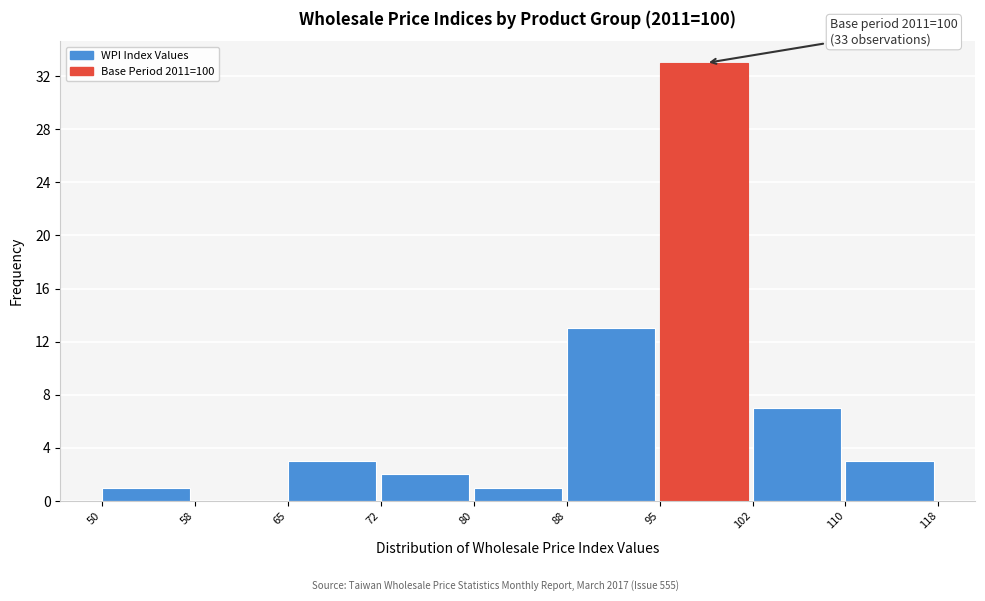

Over which range of the x-axis is the bar tallest?

95 to 102